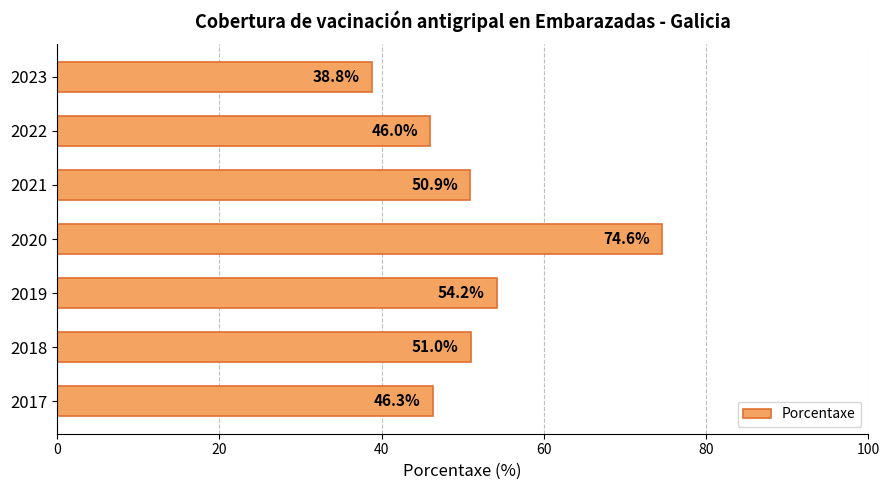

Count the number of data series in this chart.

1